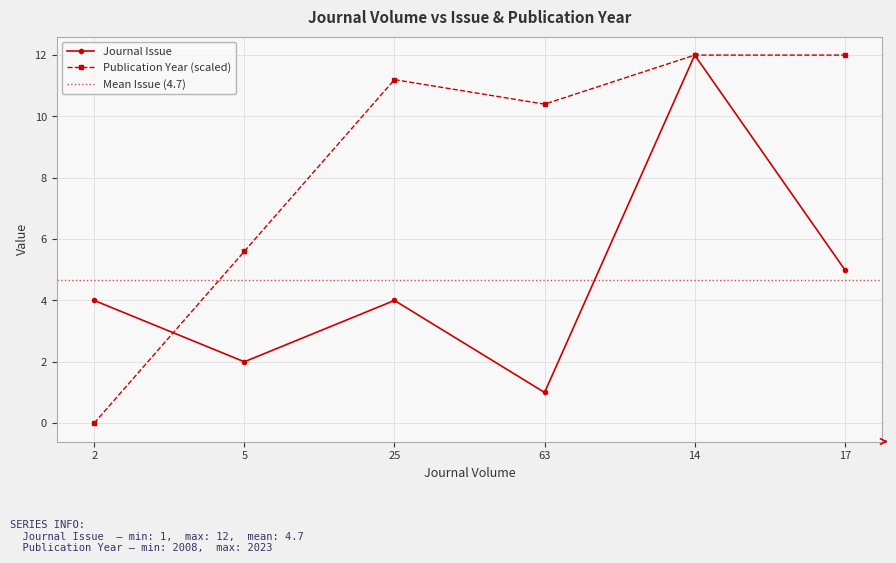

At how many categories does at least one series exceed 4?

5